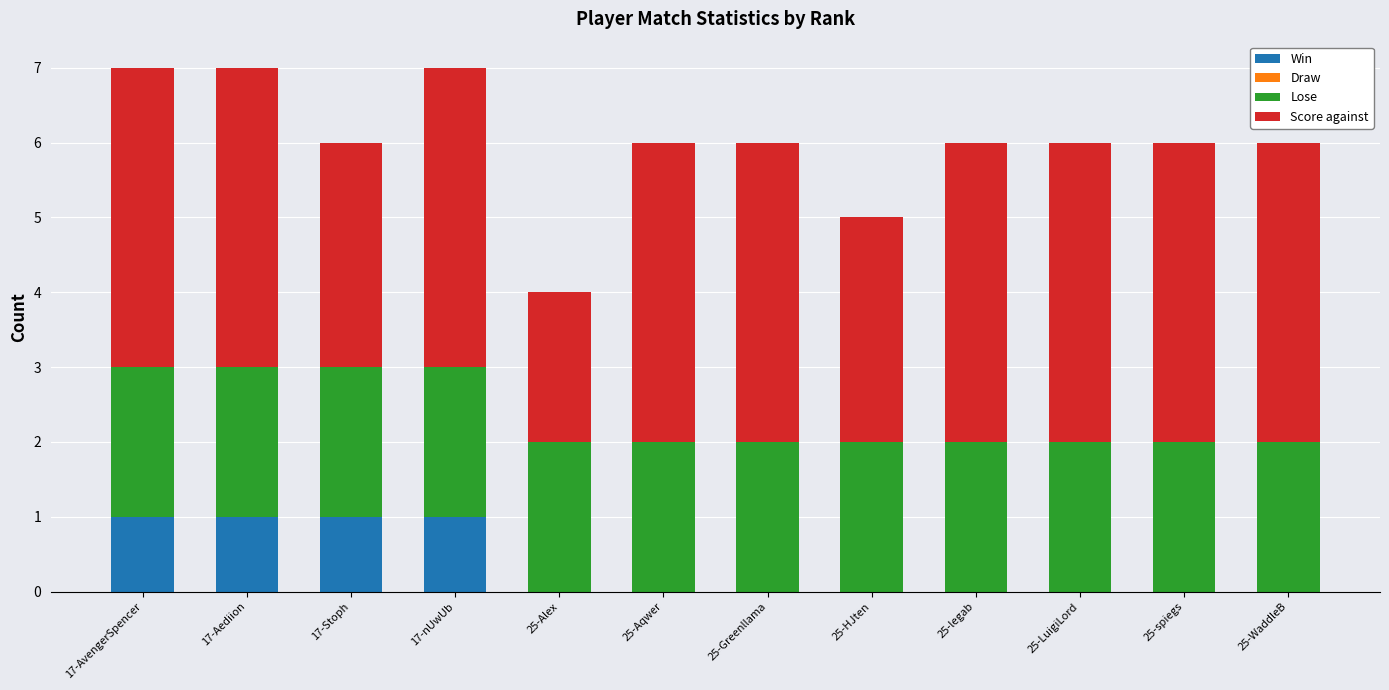

What is the total value across all series at 25-legab?

6